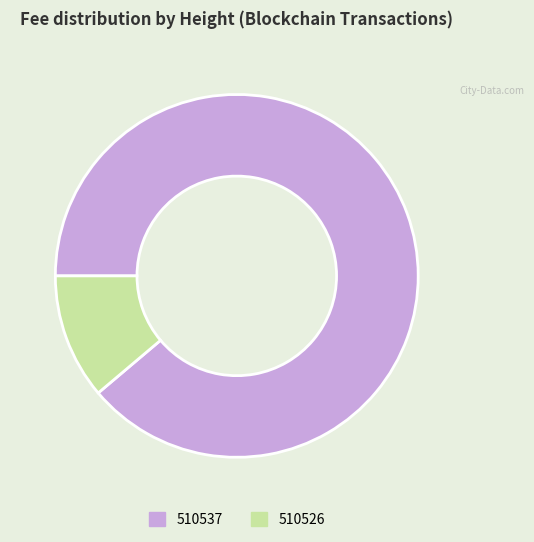

What is the smallest slice in the pie chart?

510526